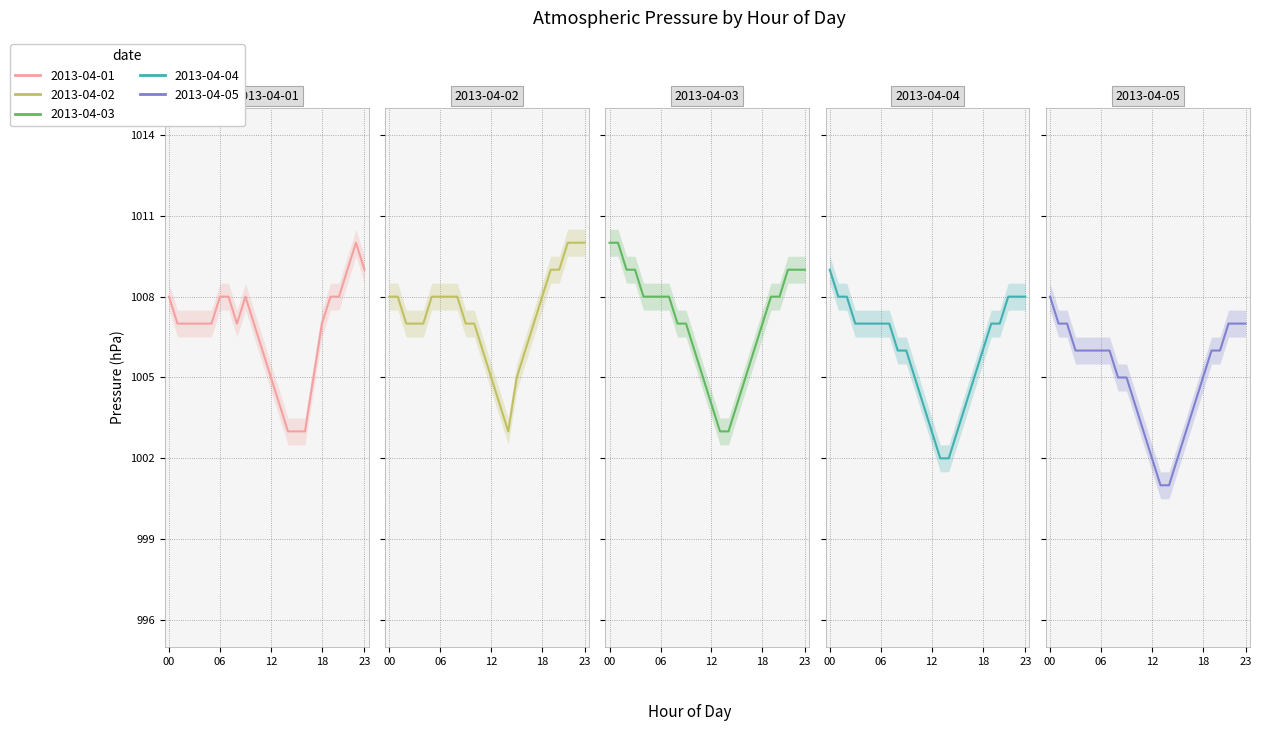

What is the spread (max minus min) of values at 22?

3